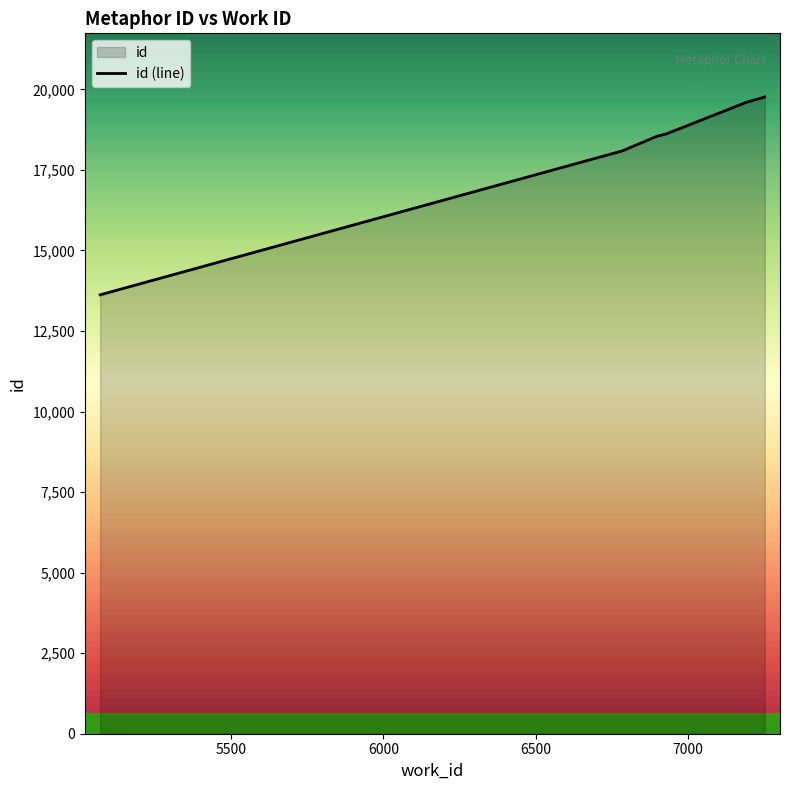

What is the difference between the maximum and second lowest values?

1672